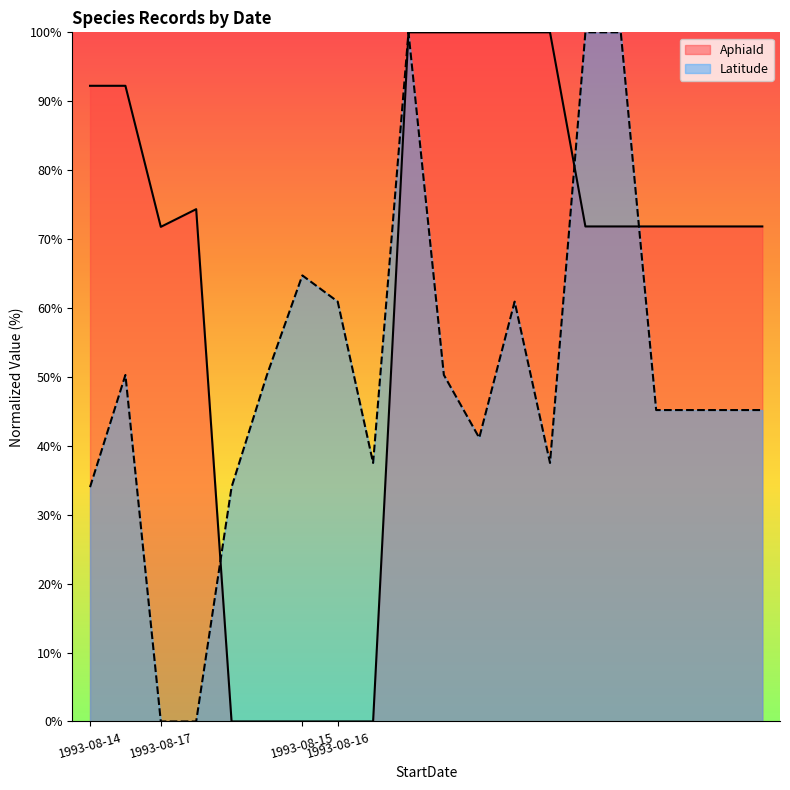

After their last crossing, which series has the higher values: AphiaId or Latitude?

AphiaId